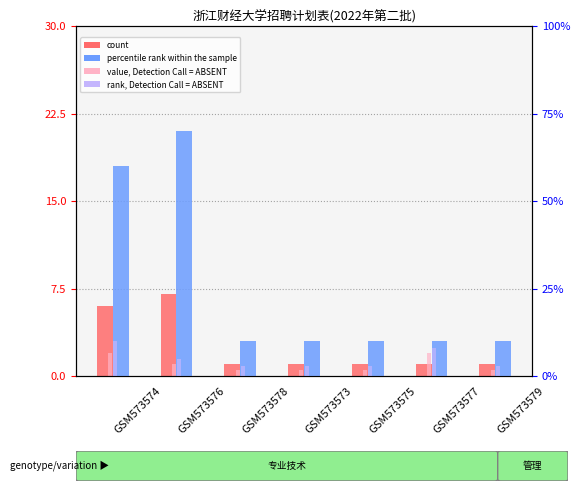

Is the value of value, Detection Call = ABSENT at GSM573573 greater than the value of count at GSM573577?

No